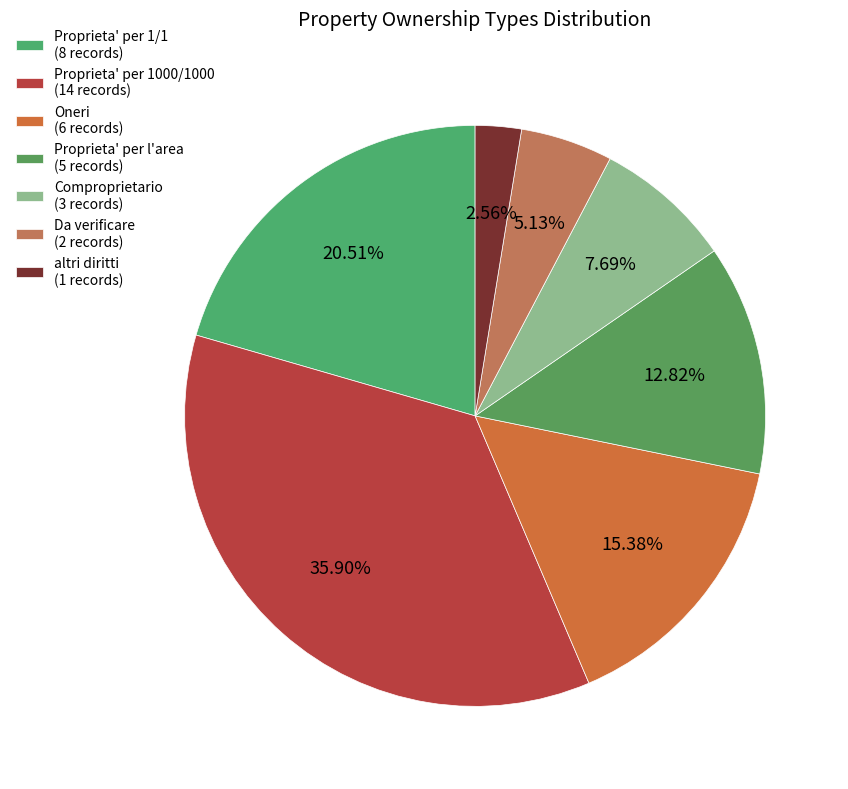

Does Da verificare account for over 50% of the chart?

No